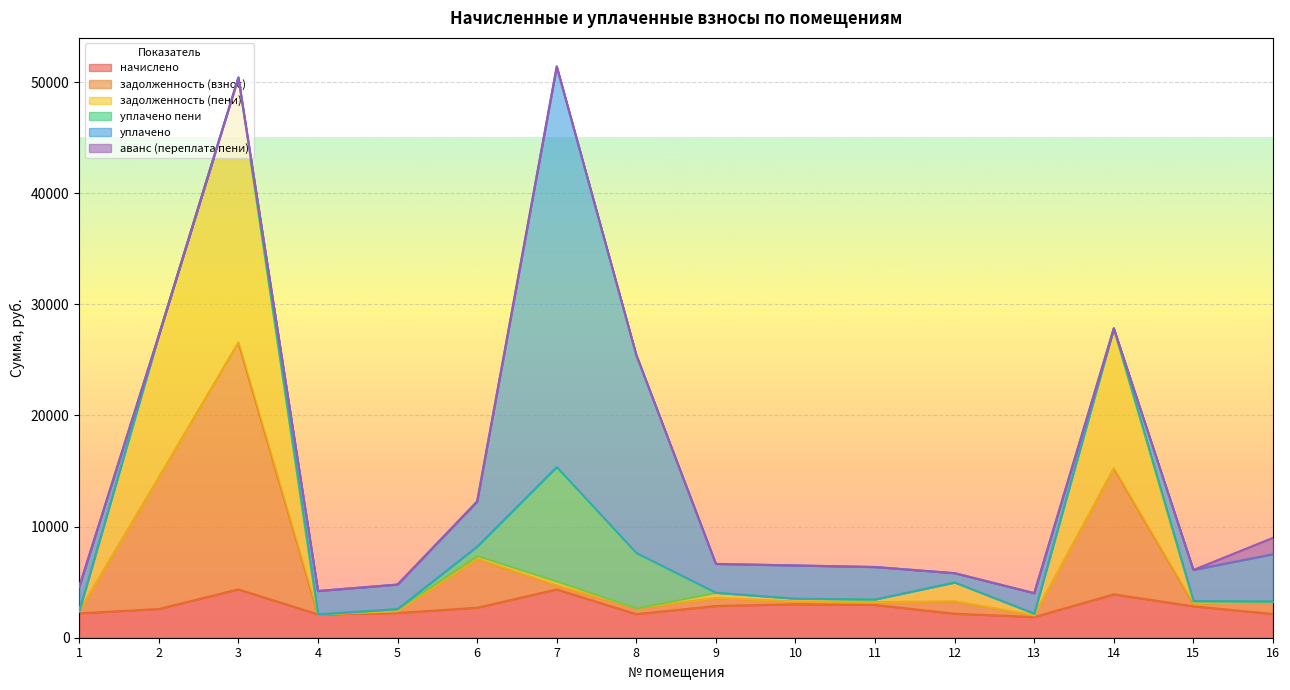

True or false: задолженность (пени) has more than 2 interior local peaks.

True